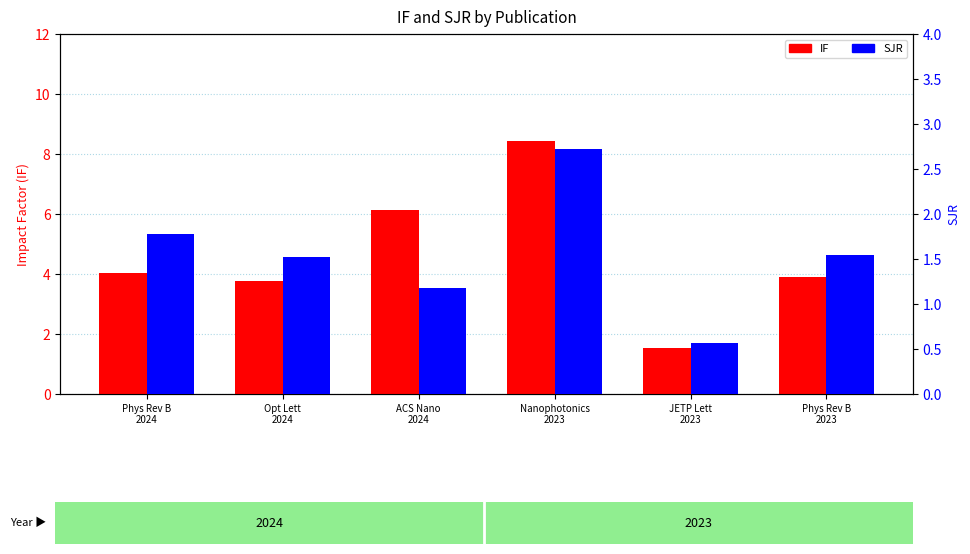

Reading right to left, list all the values displayed in this chart.

IF: 3.9	1.5	8.4	6.1	3.8	4.0
SJR: 1.5	0.6	2.7	1.2	1.5	1.8